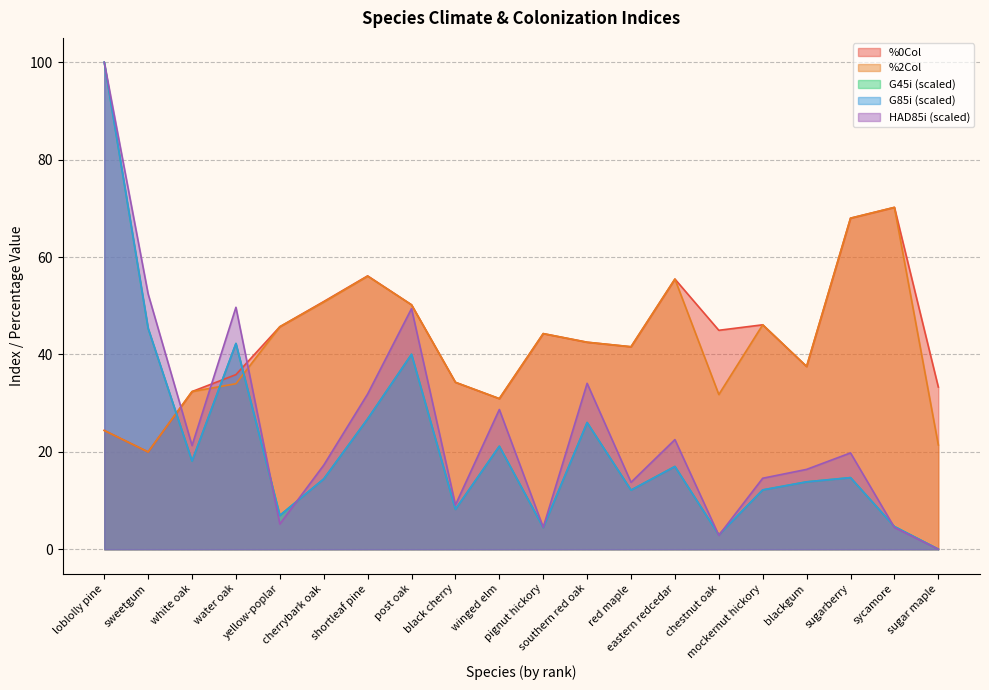

Reading left to right, list all the values displayed in this chart.

%0Col: 24.4	20.0	32.4	35.9	45.7	50.9	56.1	50.2	34.3	30.9	44.3	42.5	41.6	55.5	45.0	46.1	37.5	68.0	70.2	33.3
%2Col: 24.4	20.0	32.4	34.0	45.7	50.8	56.1	50.2	34.3	30.9	44.3	42.5	41.6	55.5	31.8	46.1	37.5	68.0	70.2	21.4
G45i: 100.0	45.4	18.1	42.3	7.0	14.4	26.8	40.0	8.2	21.2	4.5	26.0	12.1	17.0	3.0	12.2	13.8	14.7	4.7	0.0
G85i: 100.0	45.4	18.1	42.3	7.0	14.4	26.8	40.0	8.2	21.2	4.5	26.0	12.1	17.0	3.0	12.2	13.8	14.7	4.7	0.0
HAD85i: 100.0	52.4	21.3	49.7	5.2	17.3	31.9	49.4	9.1	28.7	4.5	34.1	13.7	22.5	2.9	14.6	16.4	19.8	4.5	0.0